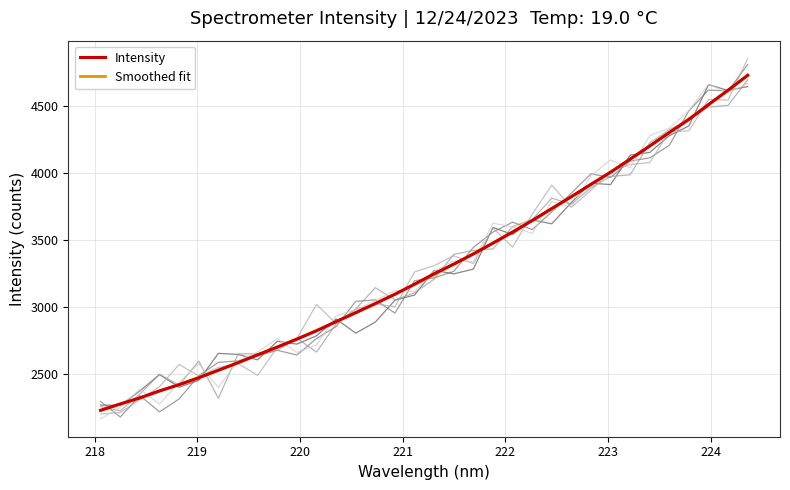

How many times do Intensity and Smoothed fit cross each other?

15